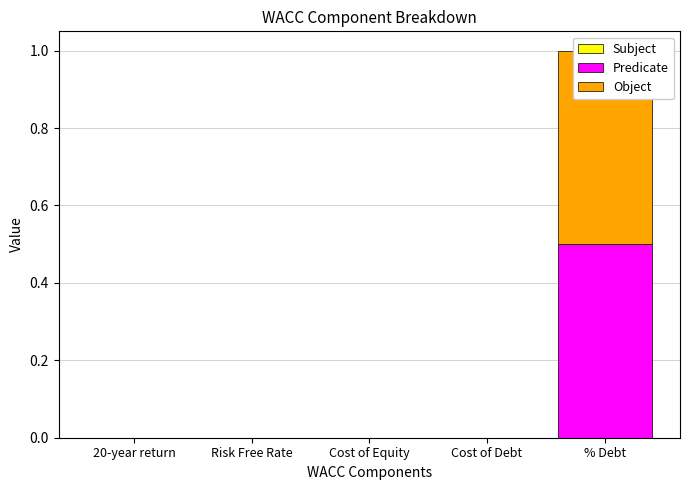

What is the label of the 1st bar from the left?

20-year return